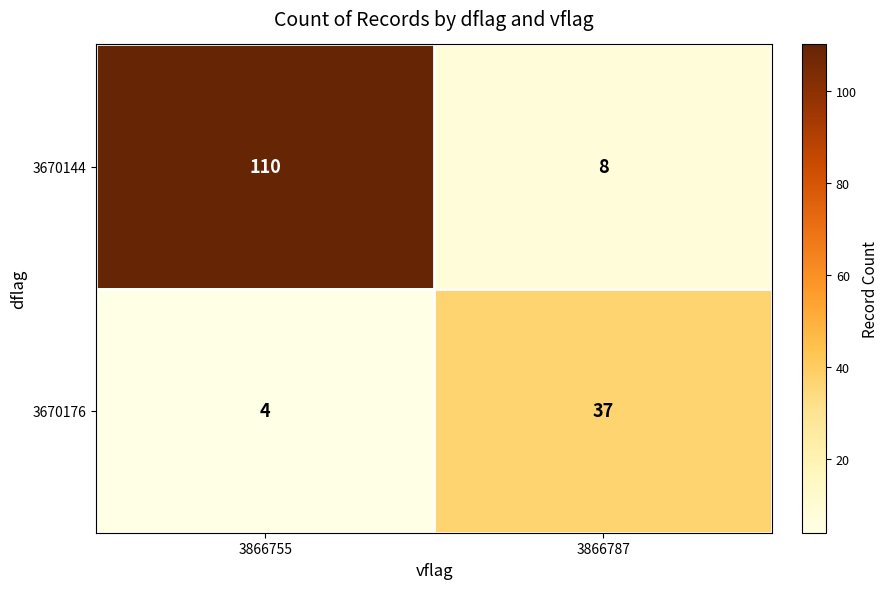

Which category has the highest value across all series?

3866755